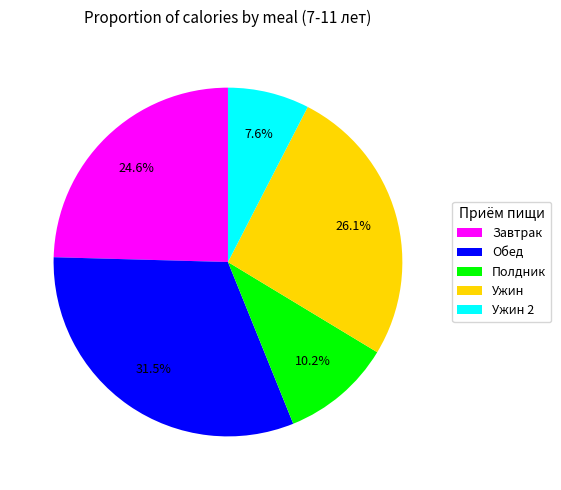

Between Ужин 2 and Полдник, which is larger?

Полдник